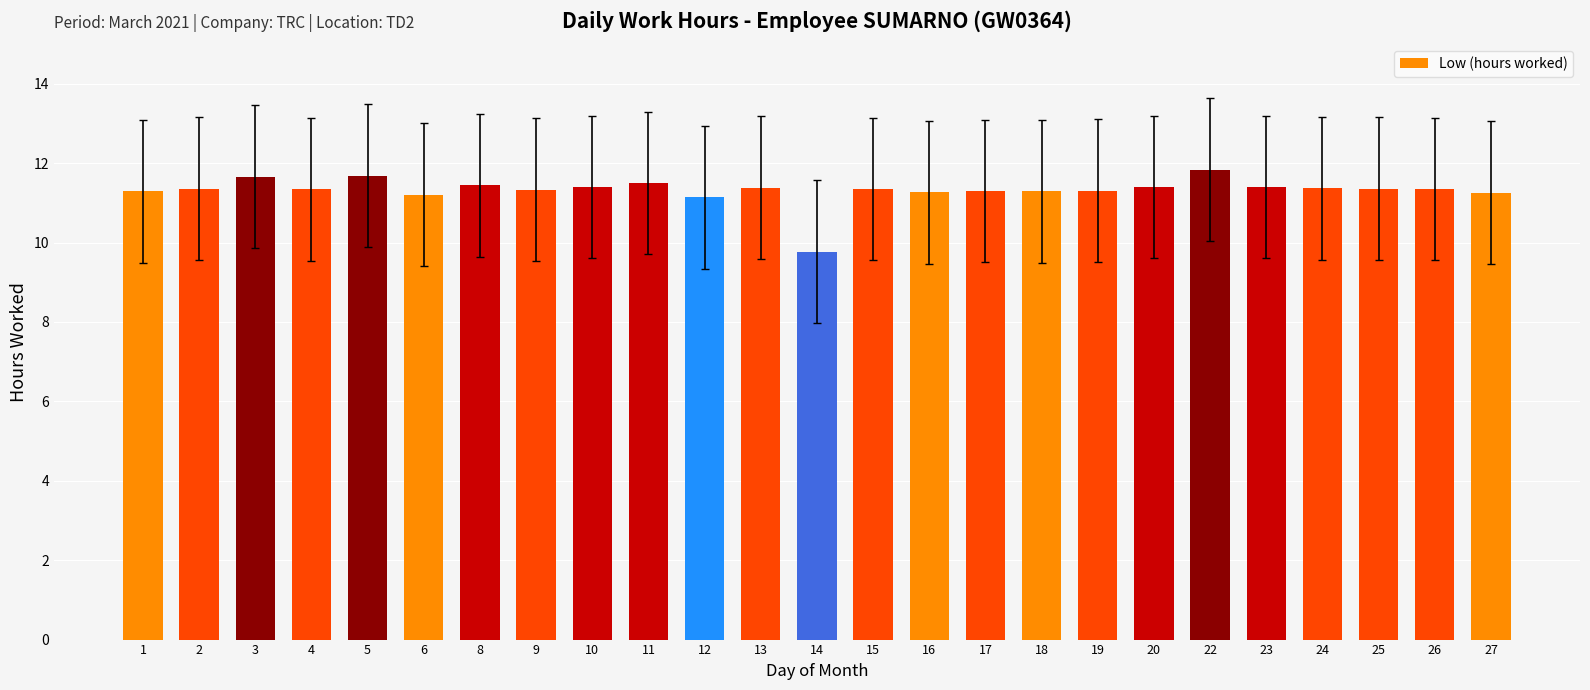

True or false: the data shows 19.5 at 23.

False